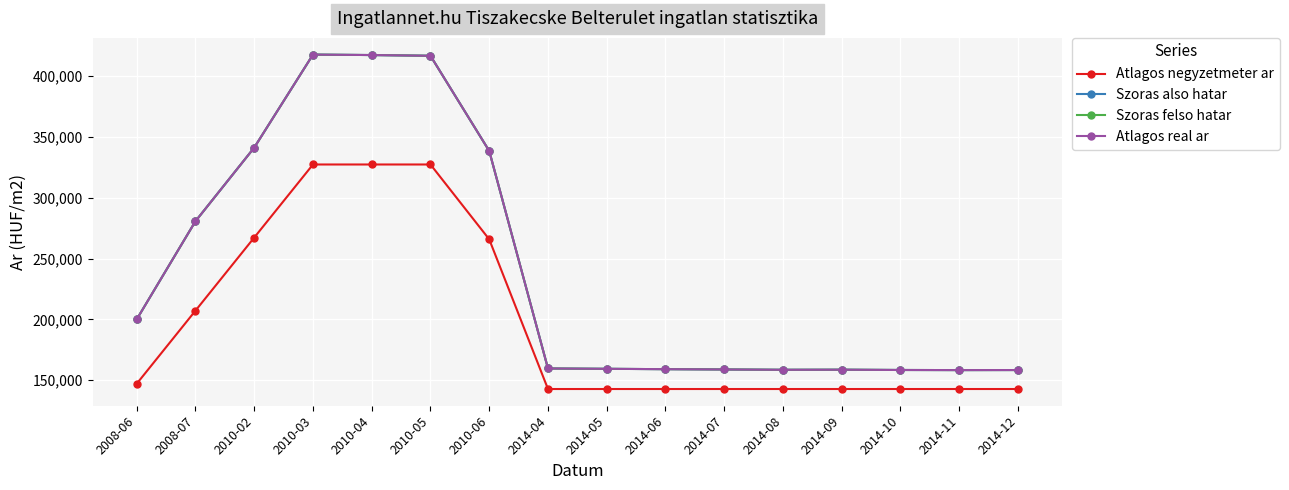

Where is Atlagos real ar nearest to the value 287935?

2008-07